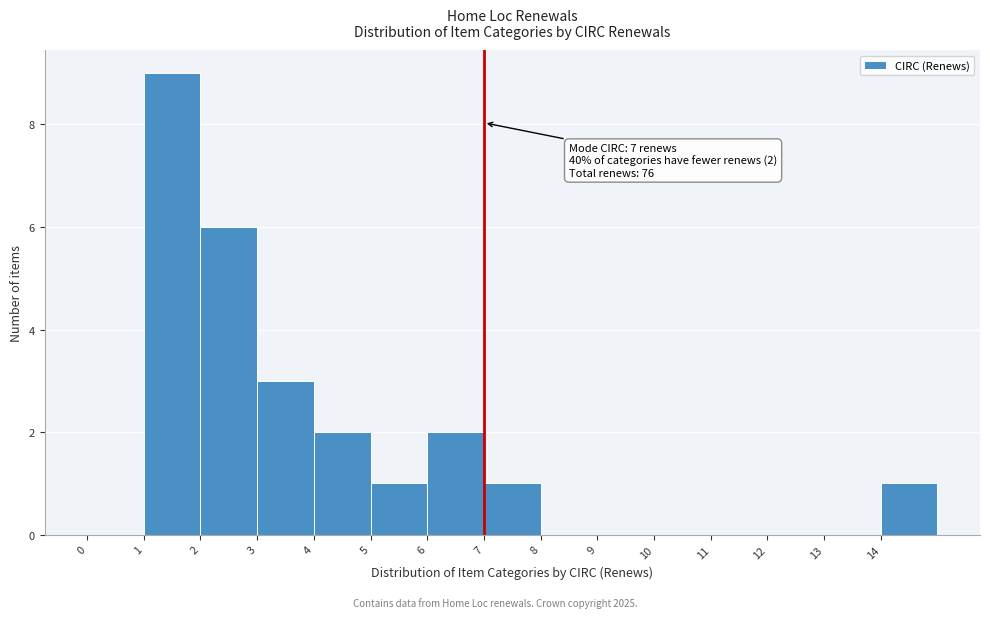

Which range on the x-axis has the tallest bar?

1 to 2